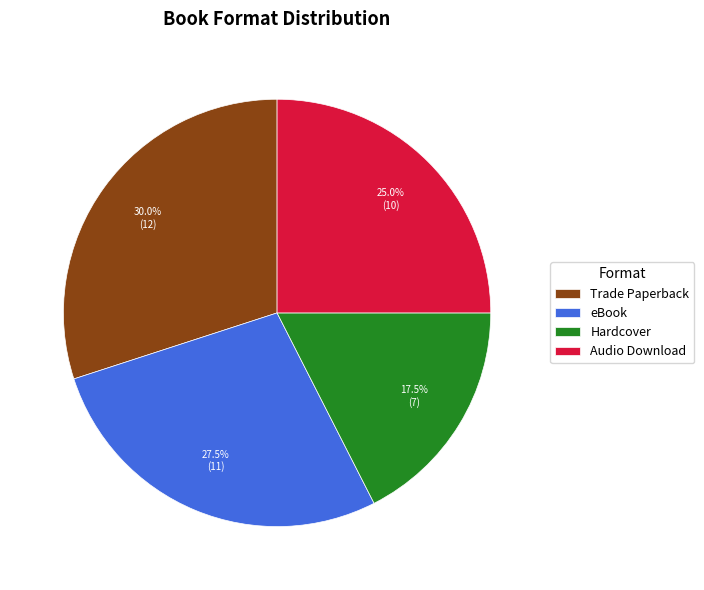

To the nearest percent, what portion does Audio Download represent?

25%